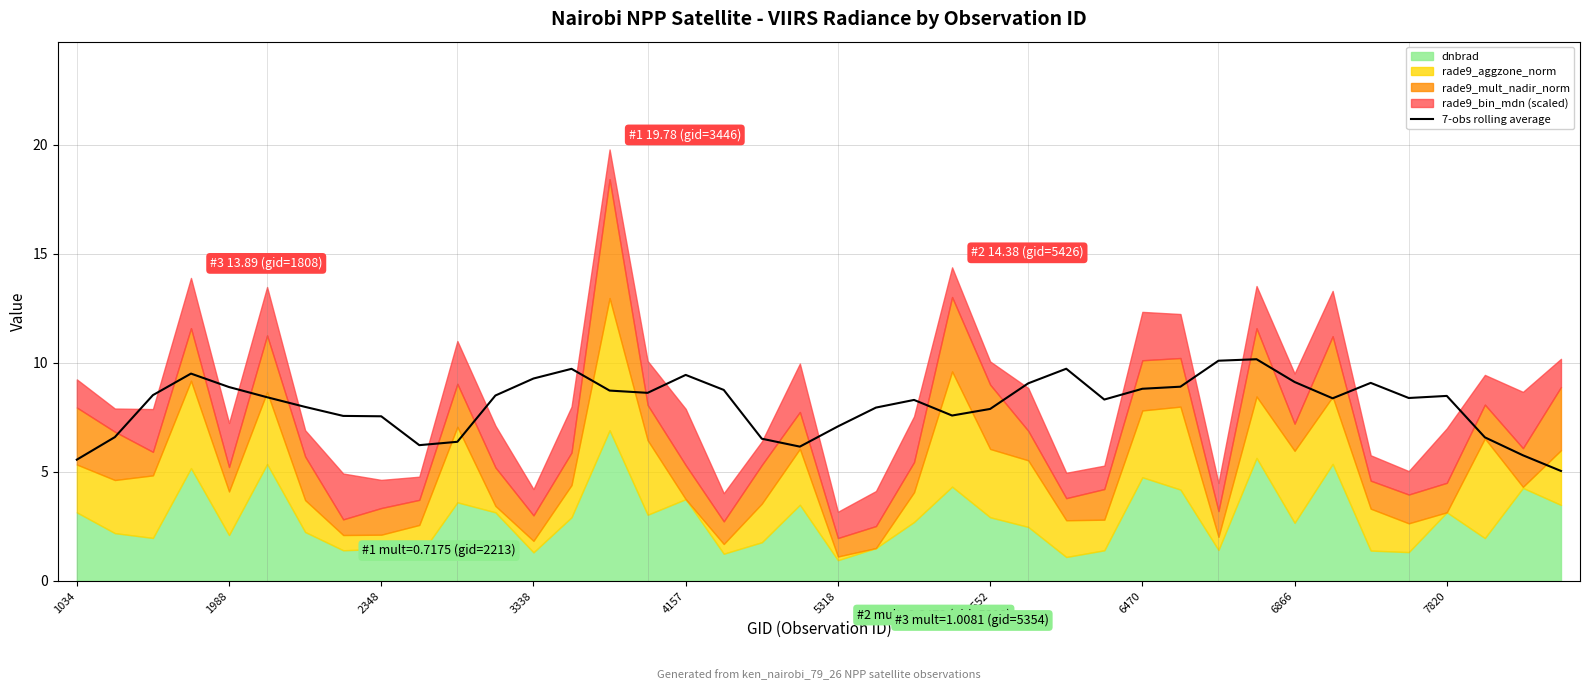

What is the lowest value of the 7-obs rolling average series?

5.0